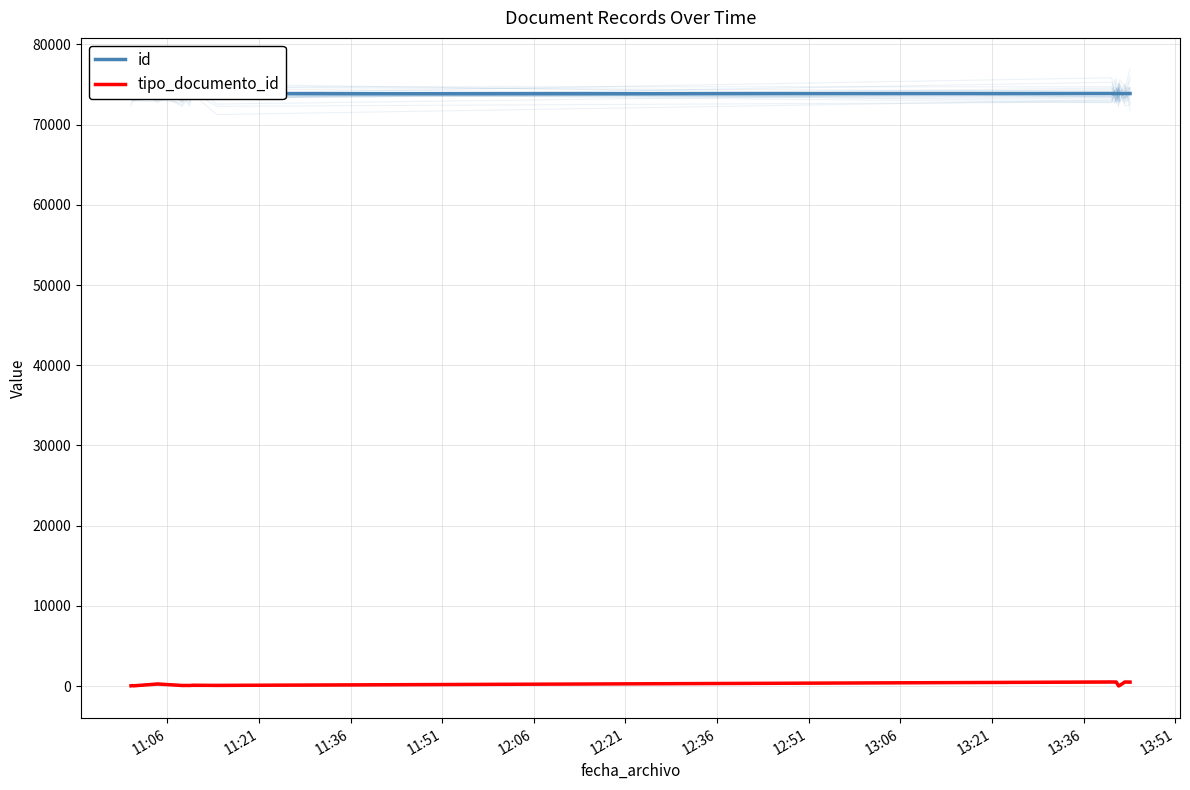

Is it true that id equals 73849 at 11:06?

True